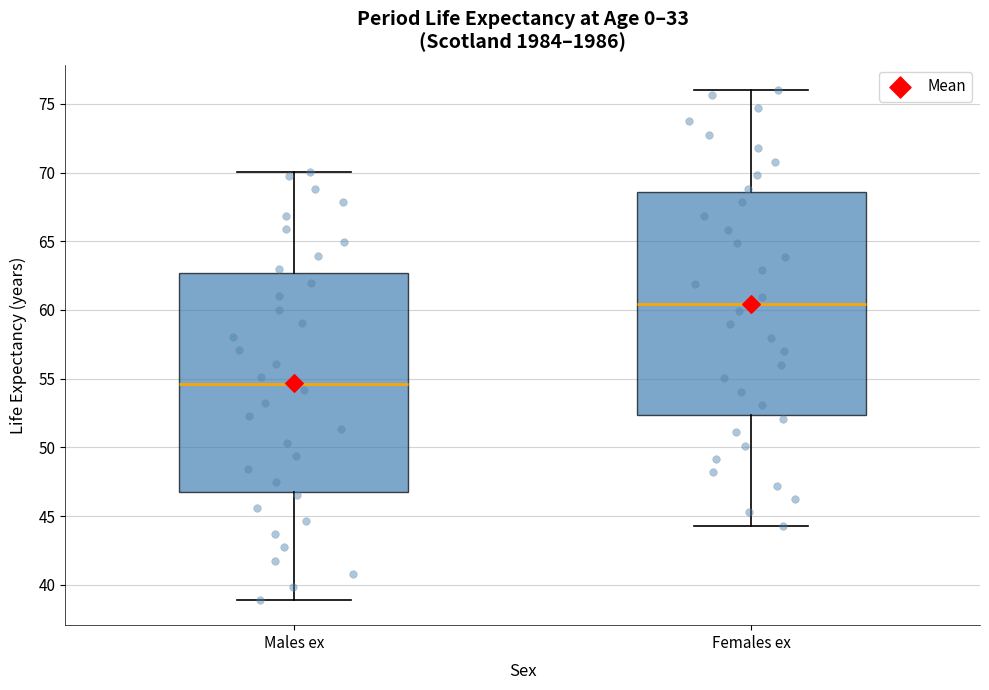

Reading left to right, read every box against the y-axis: the position of its median line, the range the box covers, and the ends of its whiskers. The values are not printed on the chart, so give them approximately, as read against the axis.

Males ex: median 54.5, box 47.0 to 62.5, whiskers 39.0 to 70.0
Females ex: median 60.5, box 52.5 to 68.5, whiskers 44.5 to 76.0